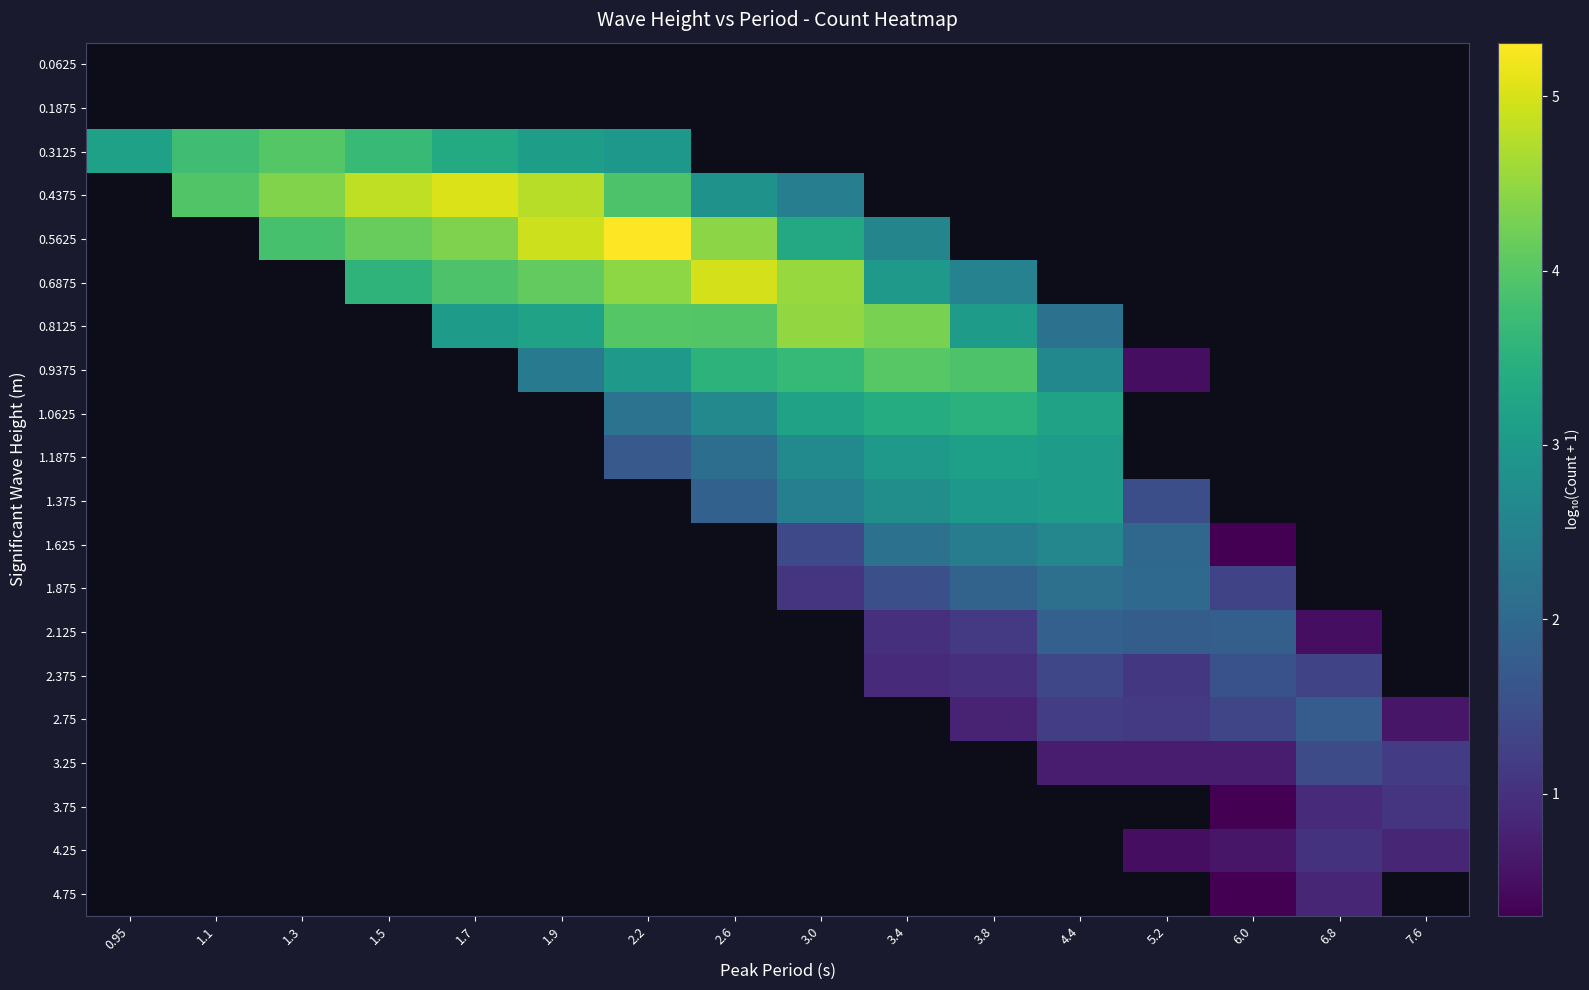

What is the greatest value displayed?

5.3